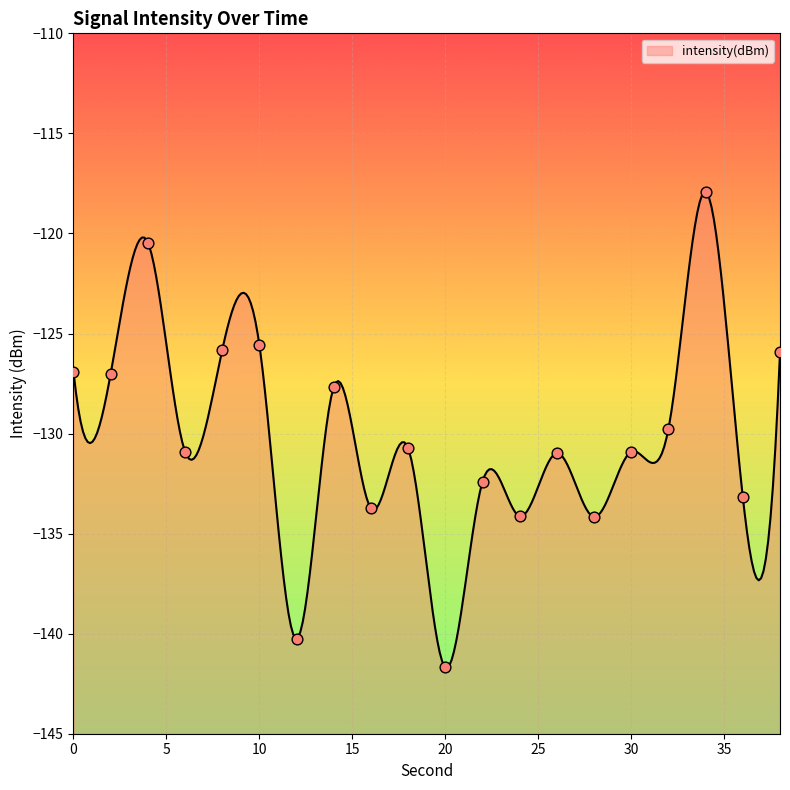

Which has a higher value, 8 or 32?

8